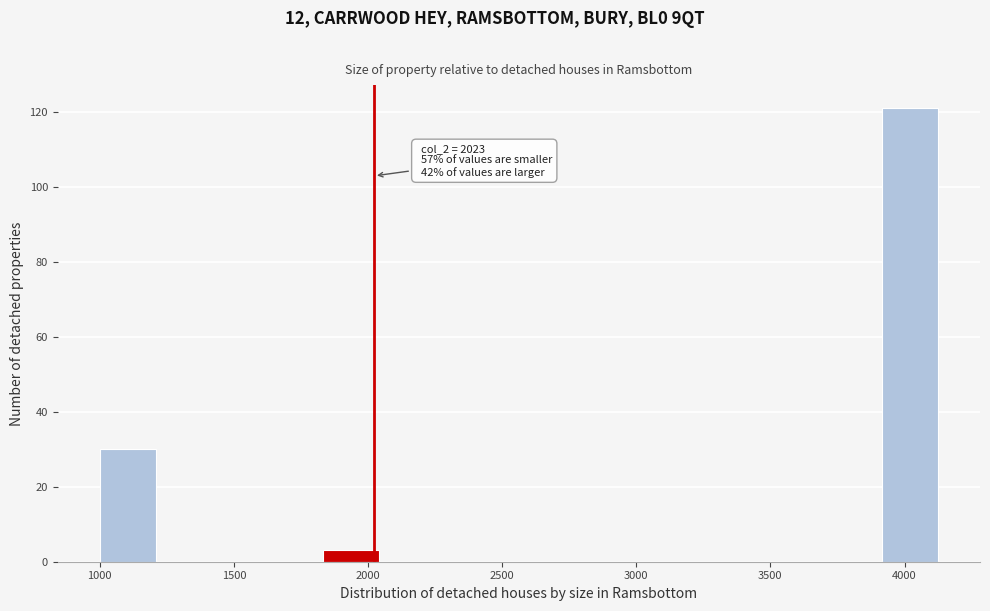

Over which range of the x-axis is the bar tallest?

3900 to 4150